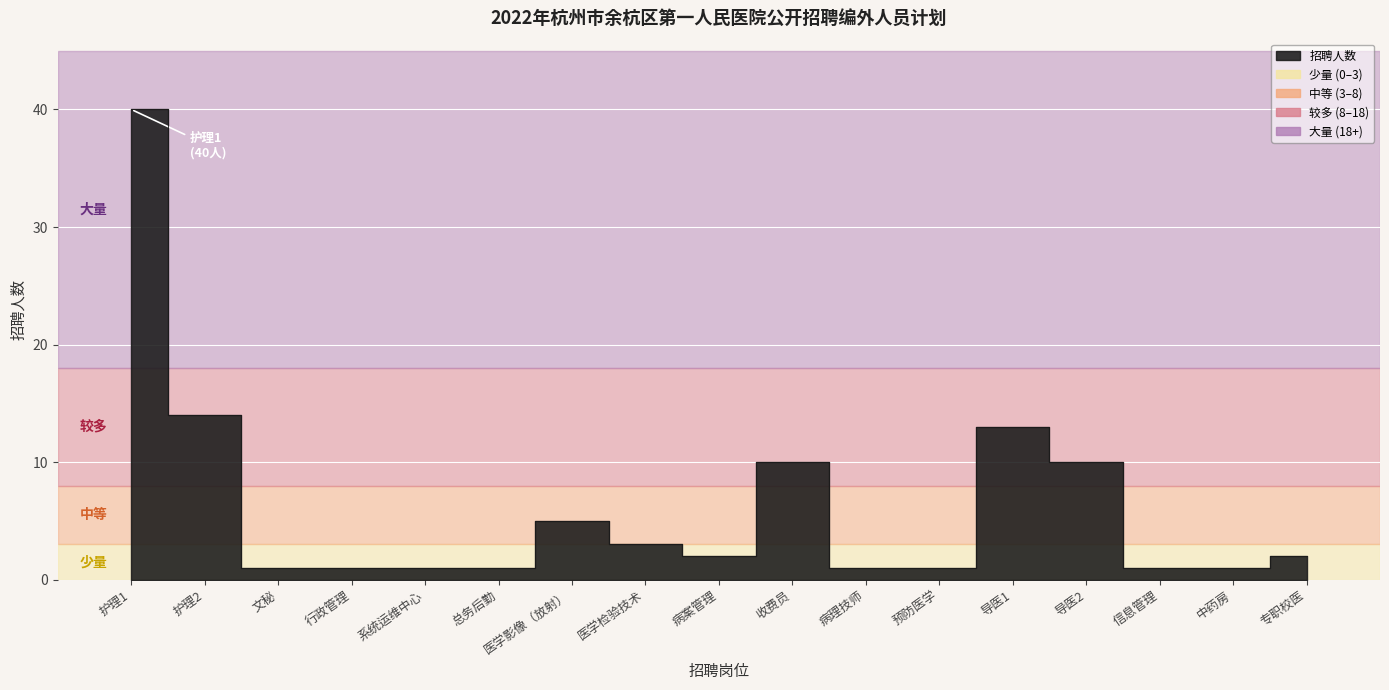

Rank the categories by value from highest to lowest.

护理1, 护理2, 导医1, 收费员, 导医2, 医学影像（放射）, 医学检验技术, 病案管理, 专职校医, 文秘, 行政管理, 系统运维中心, 总务后勤, 病理技师, 预防医学, 信息管理, 中药房